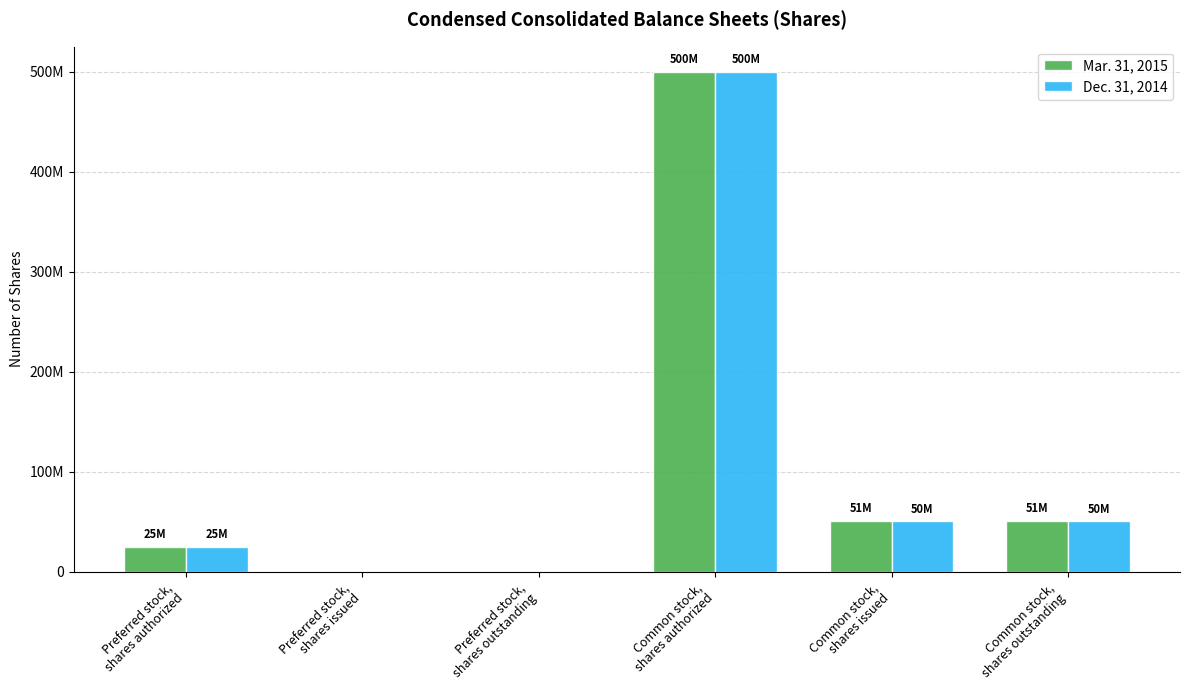

What are all the series names shown in the legend?

Mar. 31, 2015, Dec. 31, 2014